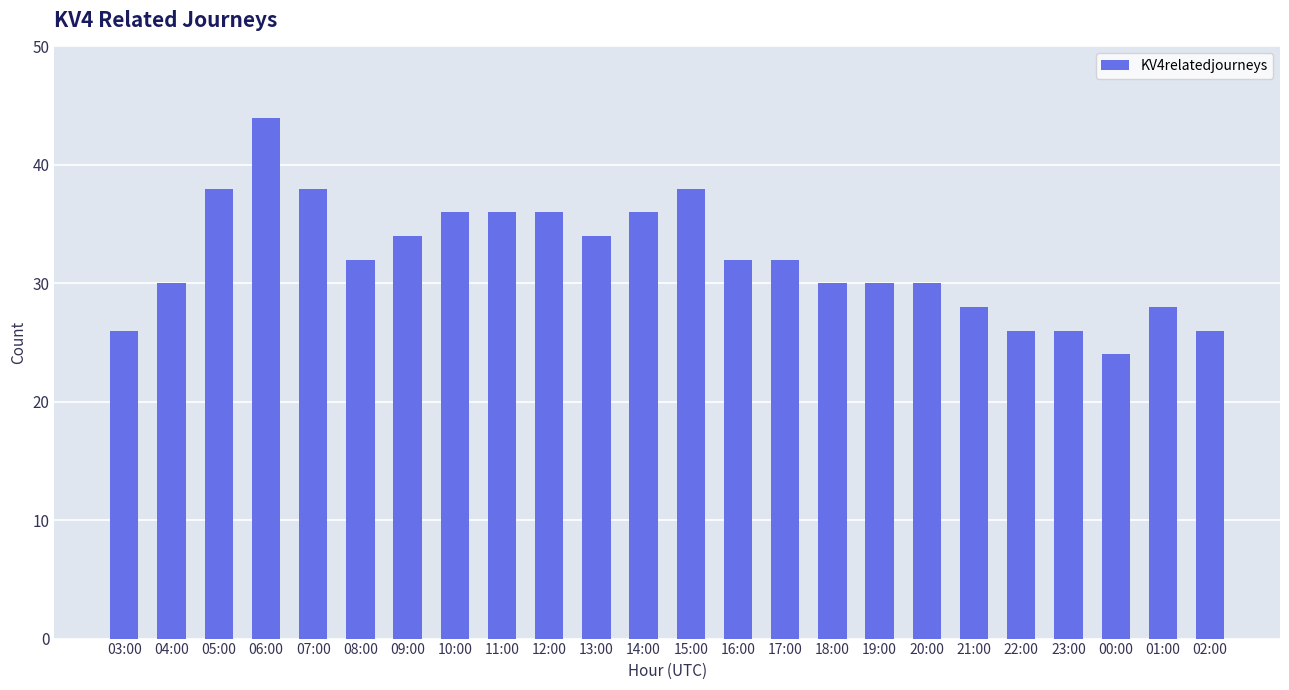

Is it true that the value at 23:00 is 38?

False